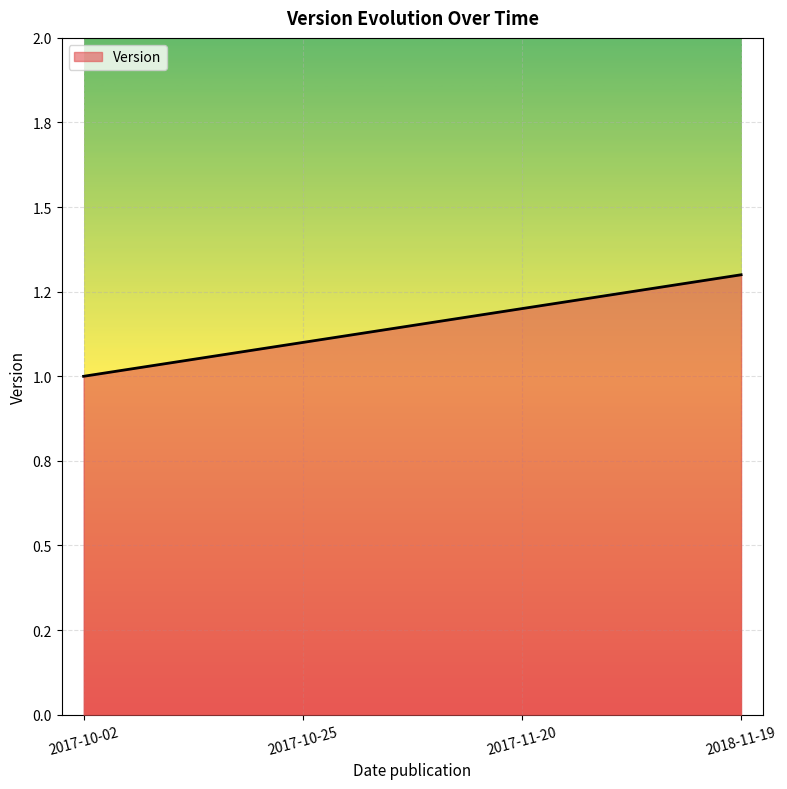

Does the chart display data point markers on the line(s)?

No